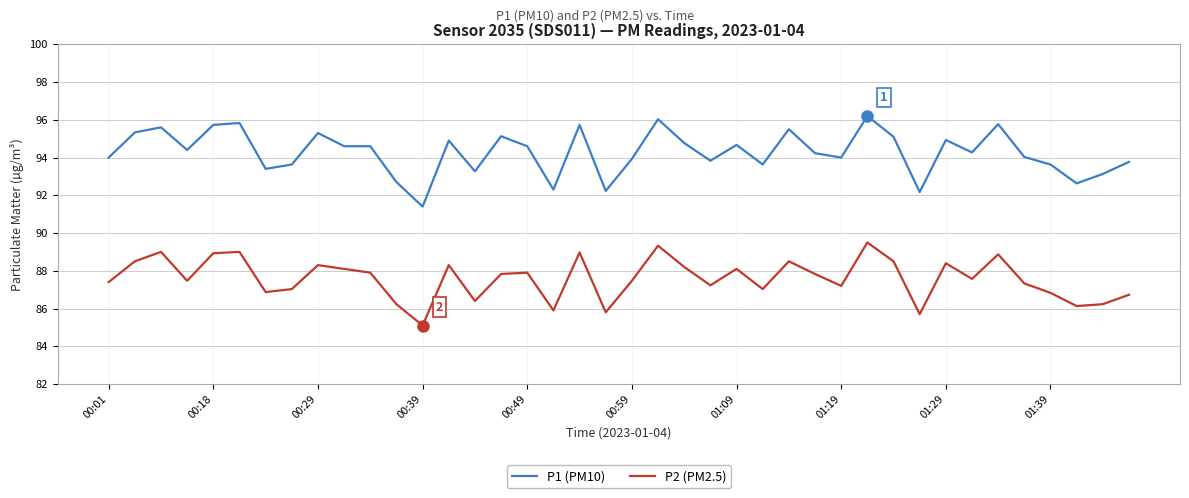

Which series has the largest total across all categories?

P1 (PM10)